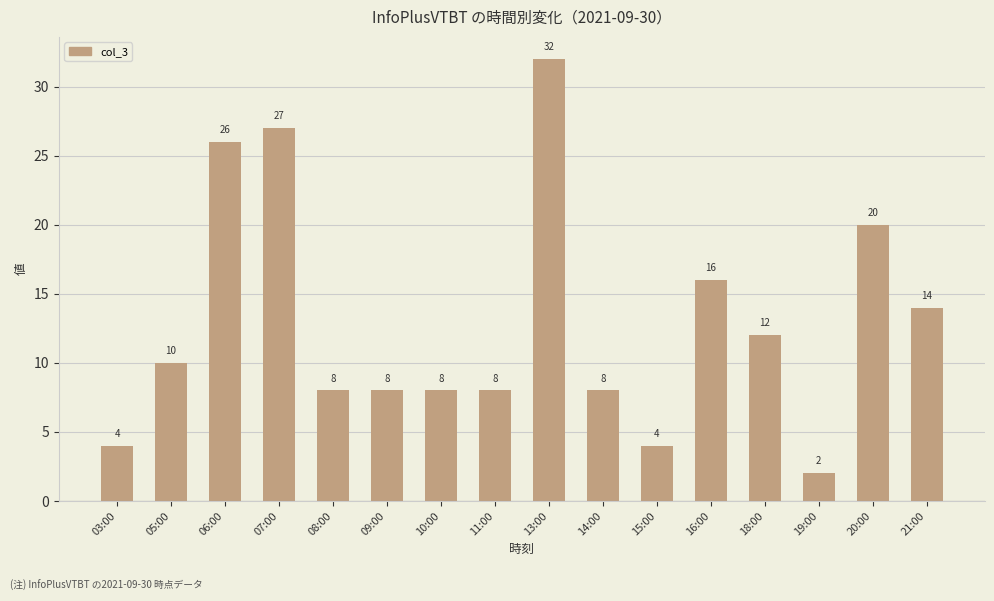

What is the sum of all values?

207